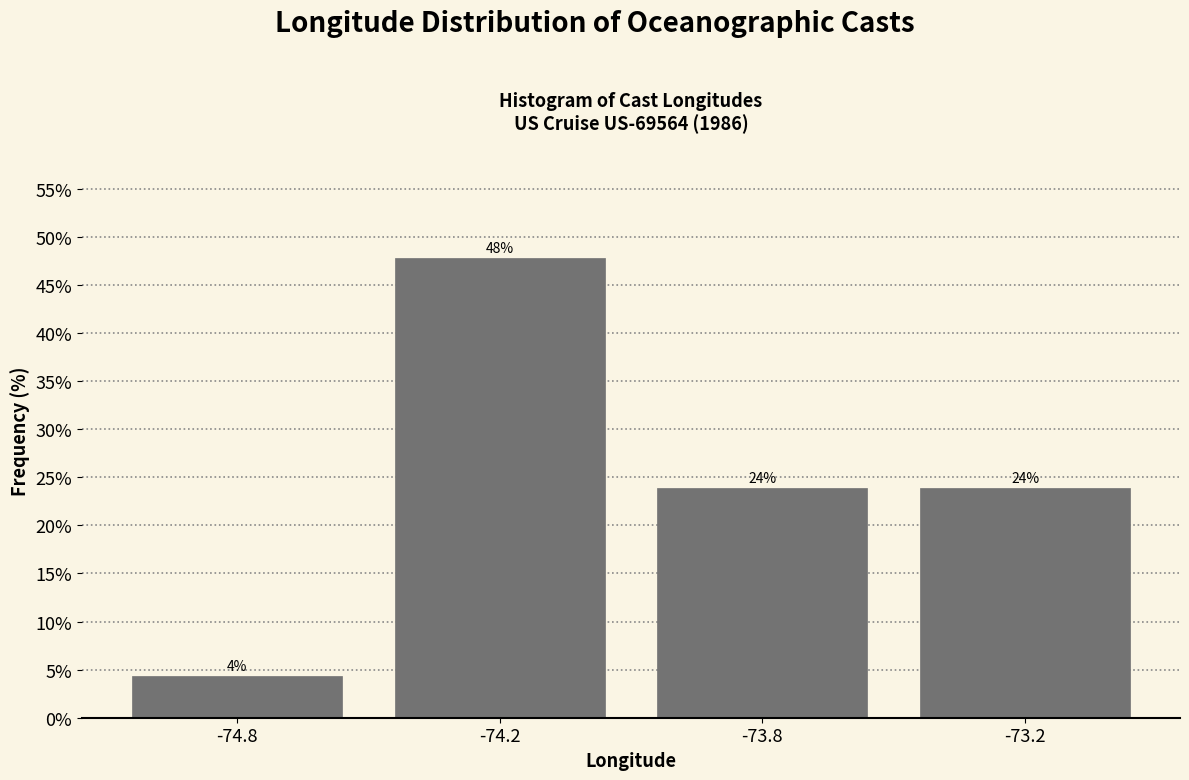

Which label corresponds to the largest value in the chart?

-74.2